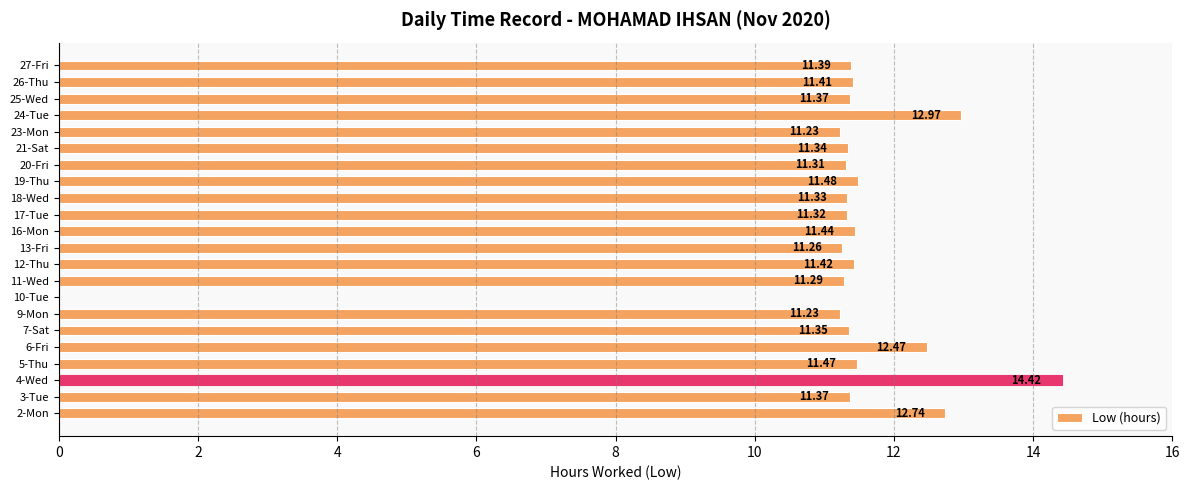

Approximately how many times larger is the value at 24-Tue compared to 21-Sat?

1.1